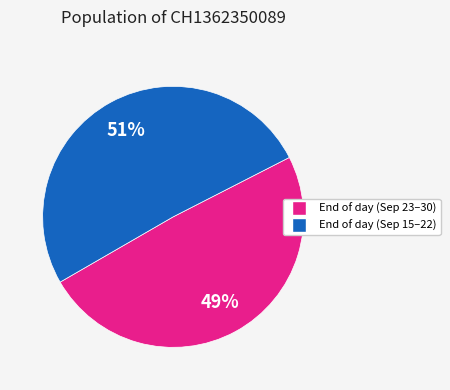

Is there a majority slice in this chart?

Yes